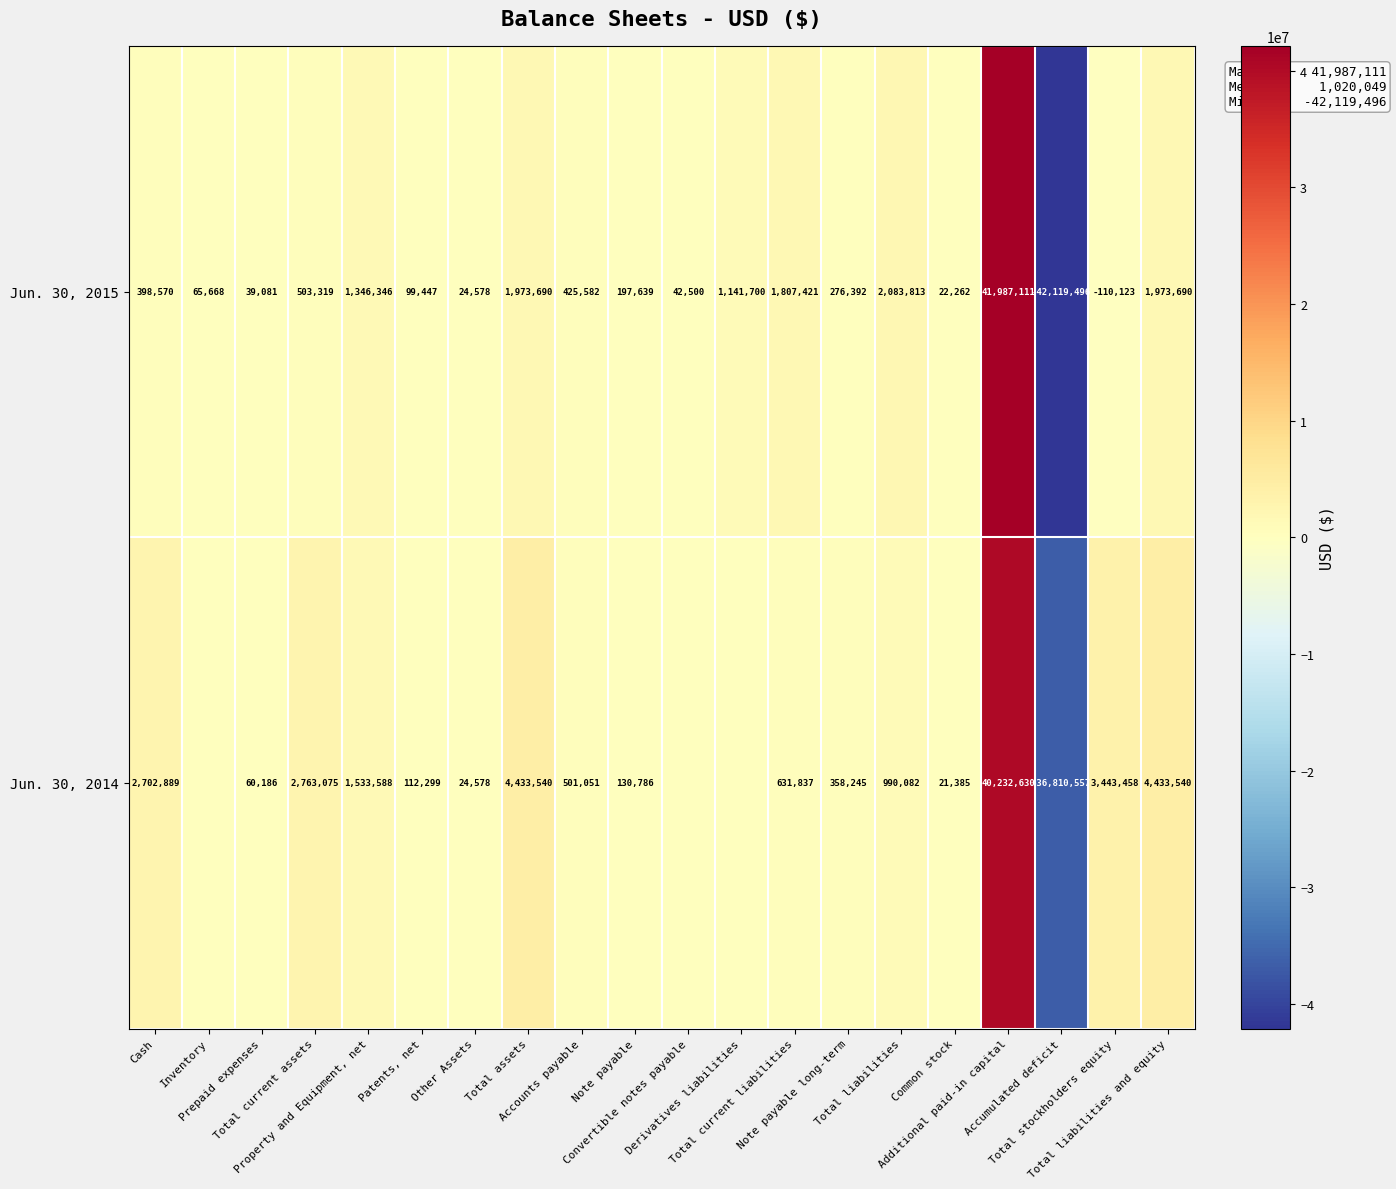

What is the lowest value of the Jun. 30, 2015 series?

-42119496